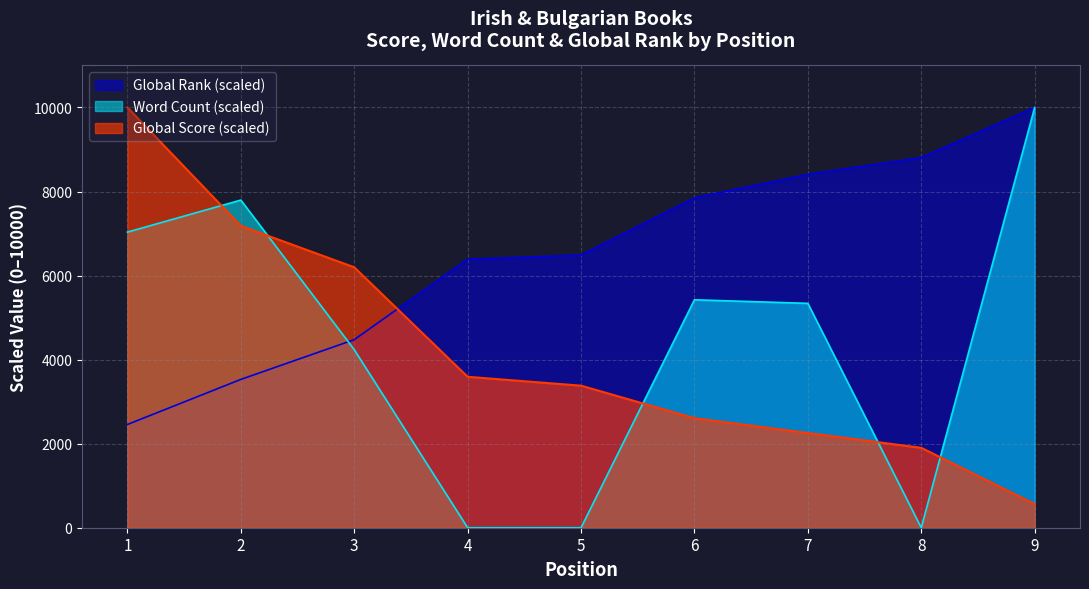

What is the difference between the Global Rank values at 1 and 3?

2018.5